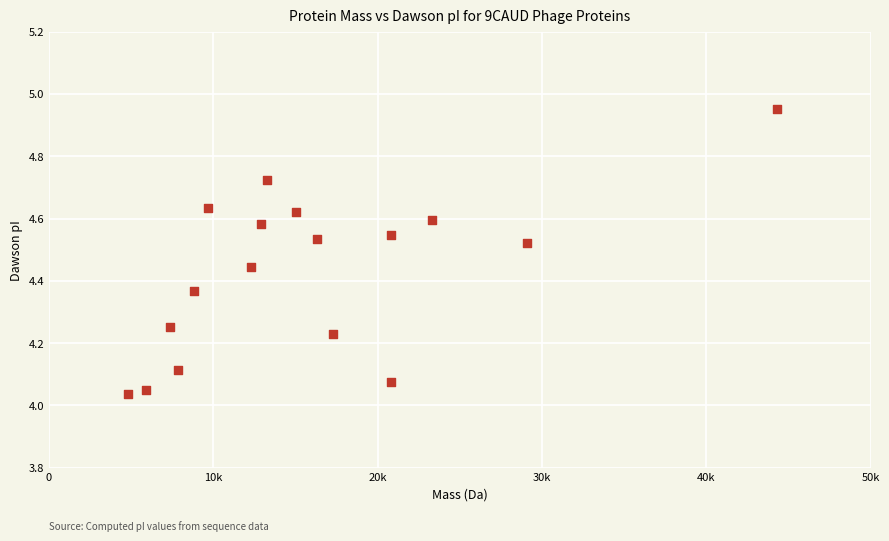

What is the range of X values (max minus min)?

39484.1